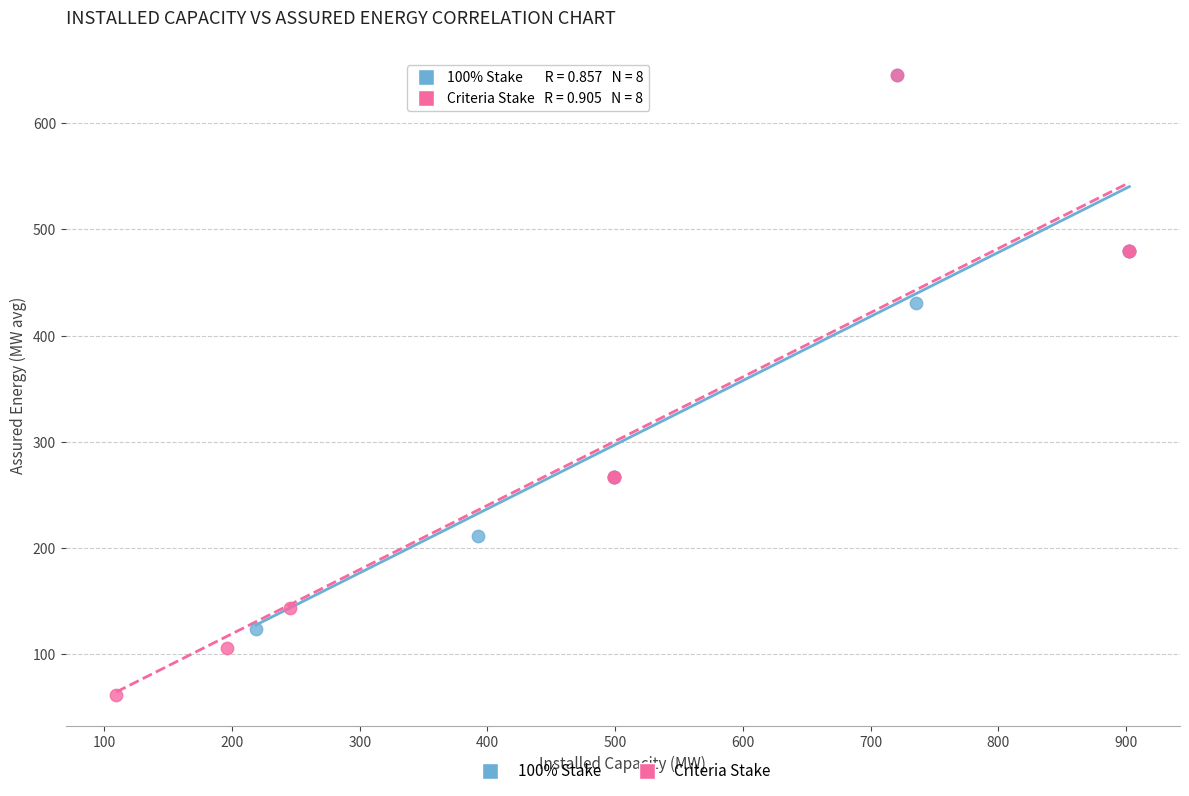

Which series has the widest spread of Y values?

Criteria Stake